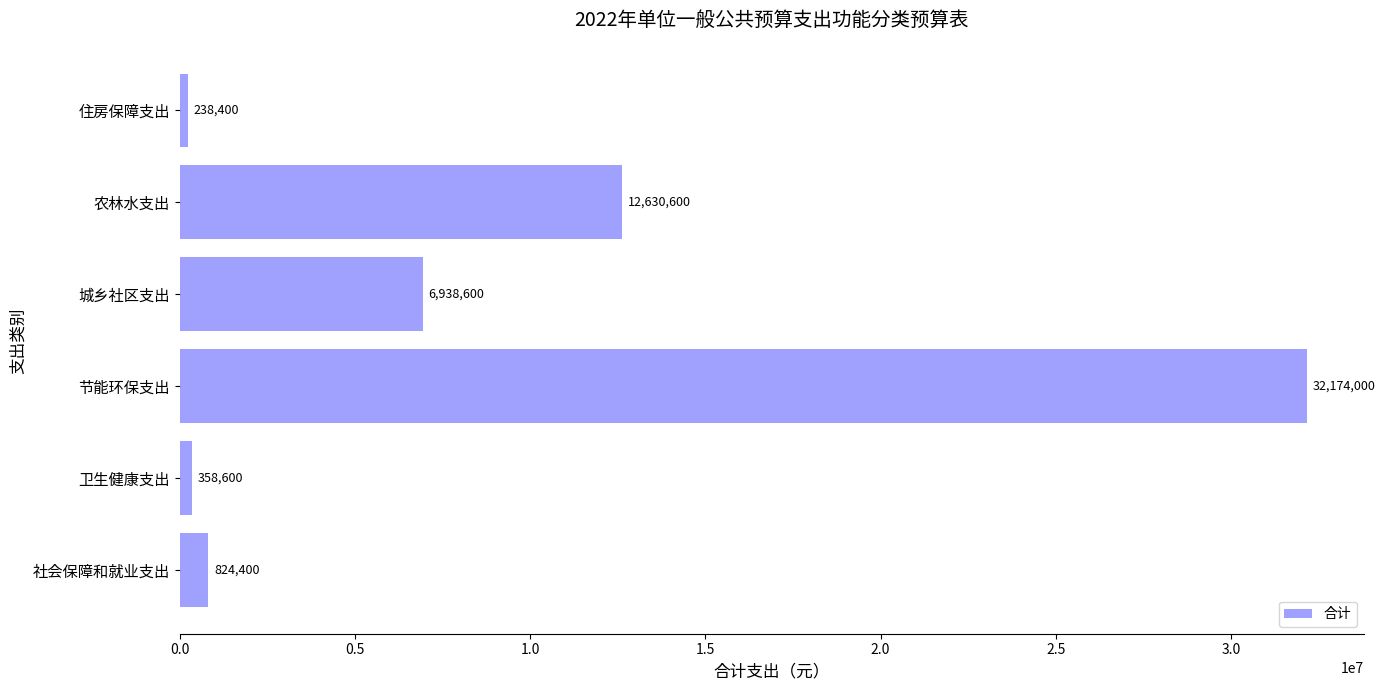

What is the smallest value displayed?

238400